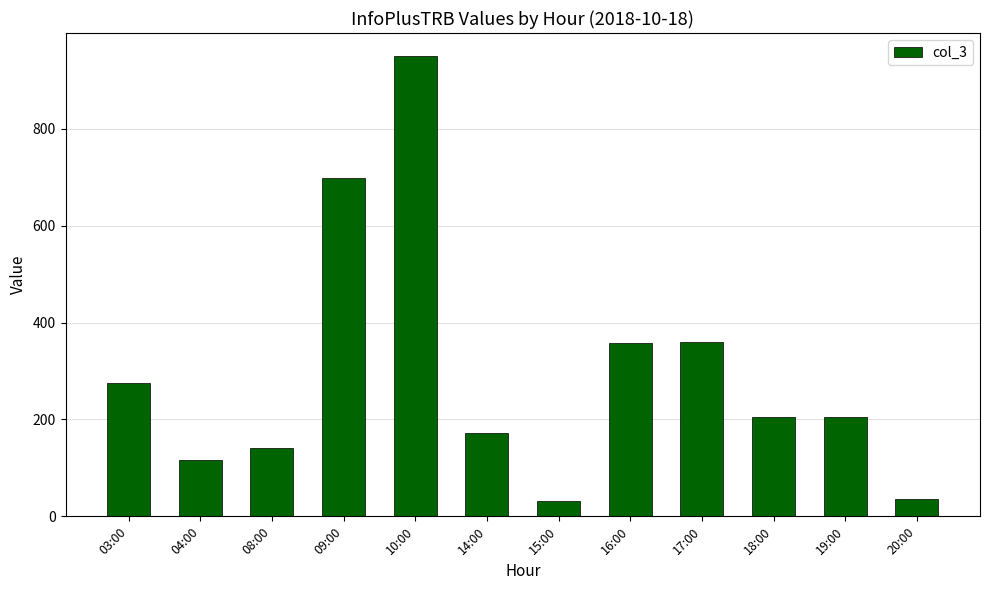

Which has a higher value, 10:00 or 16:00?

10:00